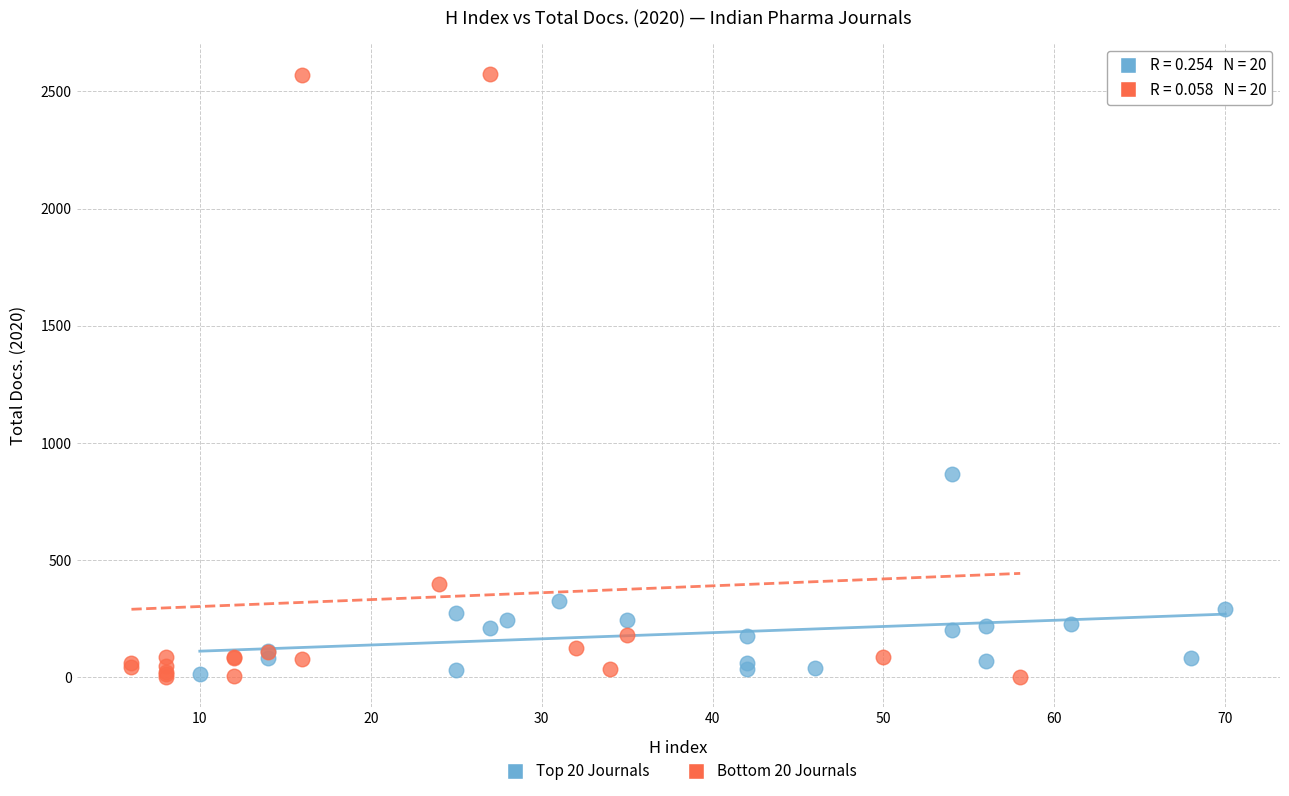

Which series reaches the maximum Y coordinate?

Bottom 20 Journals